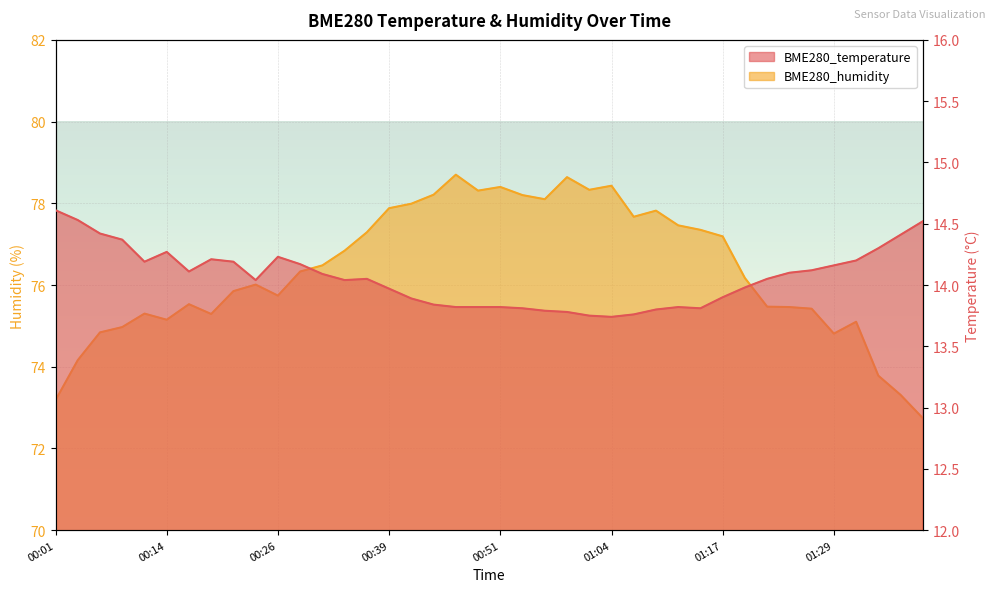

Is the value of BME280_temperature at 00:56 greater than the value of BME280_humidity at 01:19?

No